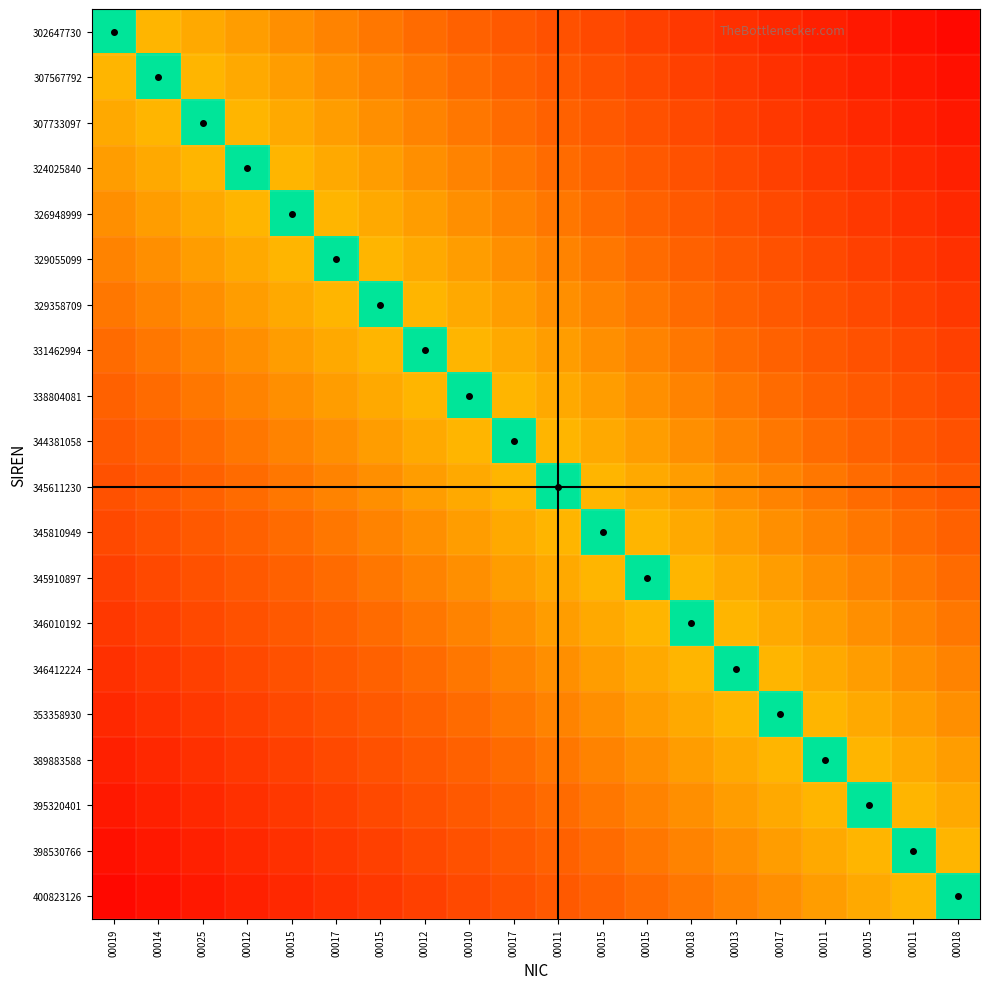

What is the difference between the highest and lowest values at 00015?

0.7